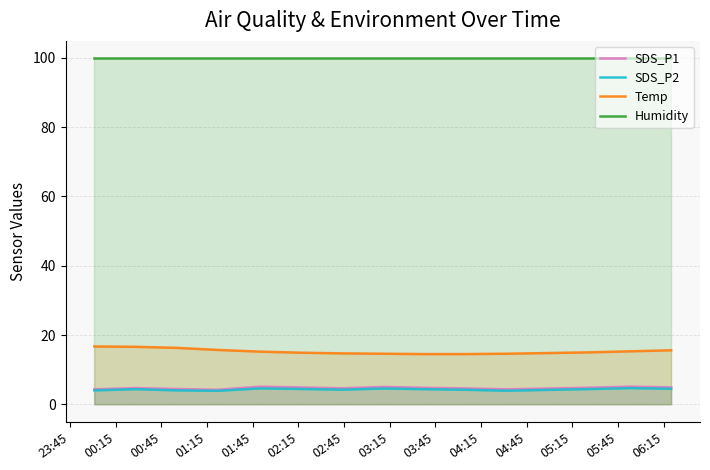

What is the sum of all SDS_P2 values?

64.4